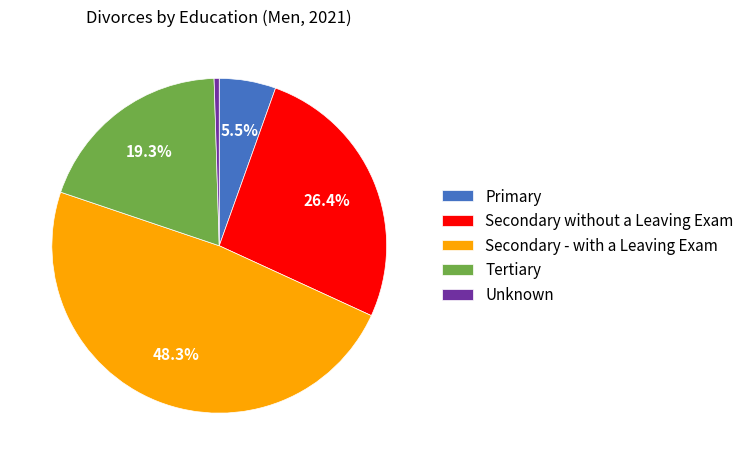

Rank the categories by value from highest to lowest.

Secondary - with a Leaving Exam, Secondary without a Leaving Exam, Tertiary, Primary, Unknown